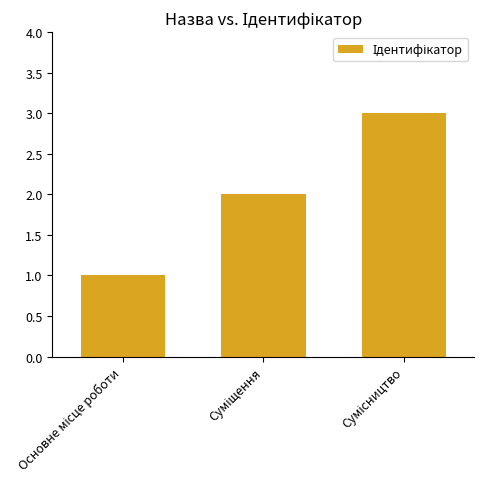

What is the maximum value shown in the chart?

3